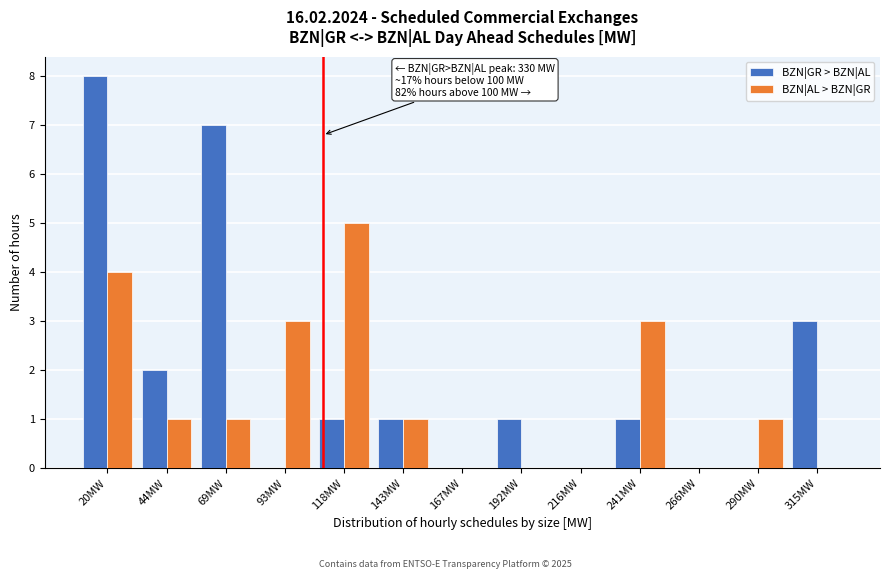

Reading left to right, extract all data points from this chart.

BZN|GR > BZN|AL: 20MW=8	44MW=2	69MW=7	93MW=0	118MW=1	143MW=1	167MW=0	192MW=1	216MW=0	241MW=1	266MW=0	290MW=0	315MW=3
BZN|AL > BZN|GR: 20MW=4	44MW=1	69MW=1	93MW=3	118MW=5	143MW=1	167MW=0	192MW=0	216MW=0	241MW=3	266MW=0	290MW=1	315MW=0